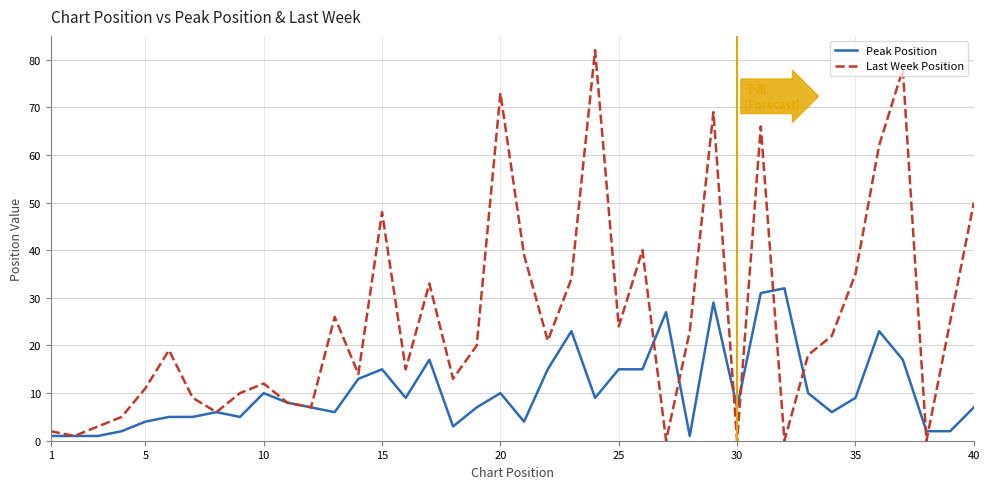

Which series has the largest range (max minus min)?

Last Week Position